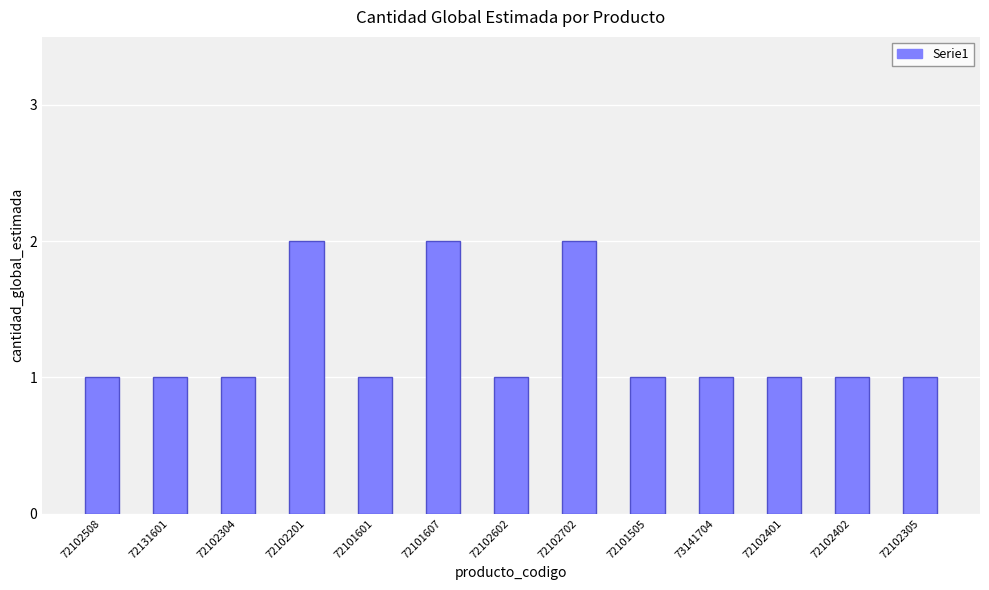

What is the sum of the values at 72102702 and 73141704?

3